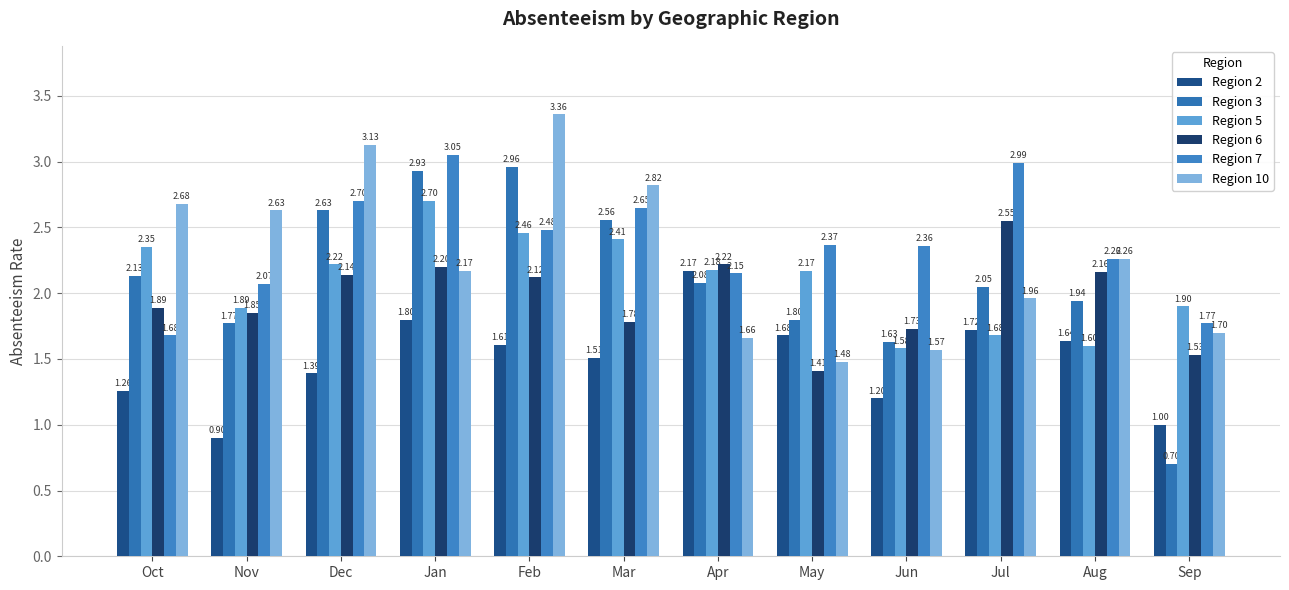

At which category is the sum across all series the highest?

Feb